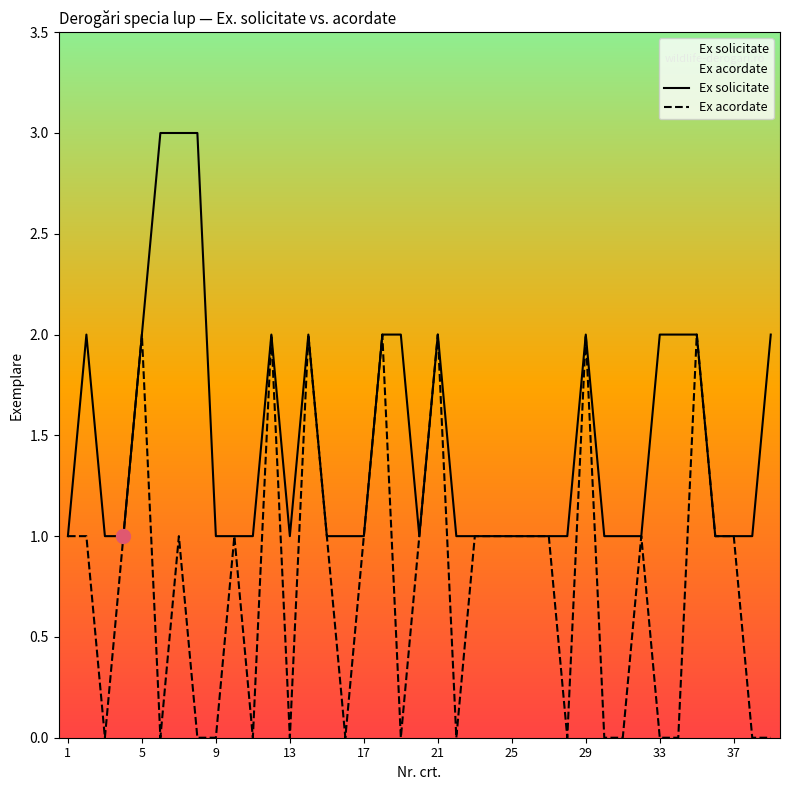

Is it true that Ex solicitate equals 0 at 37?

False